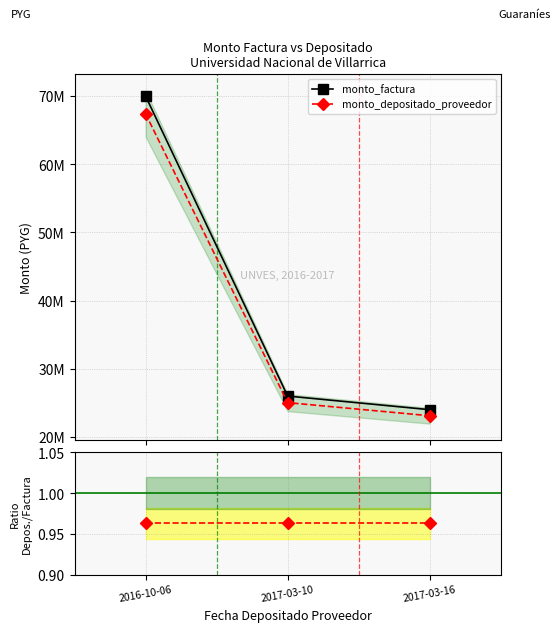

Which series changed the most between 2016-10-06 and 2017-03-10?

monto_factura